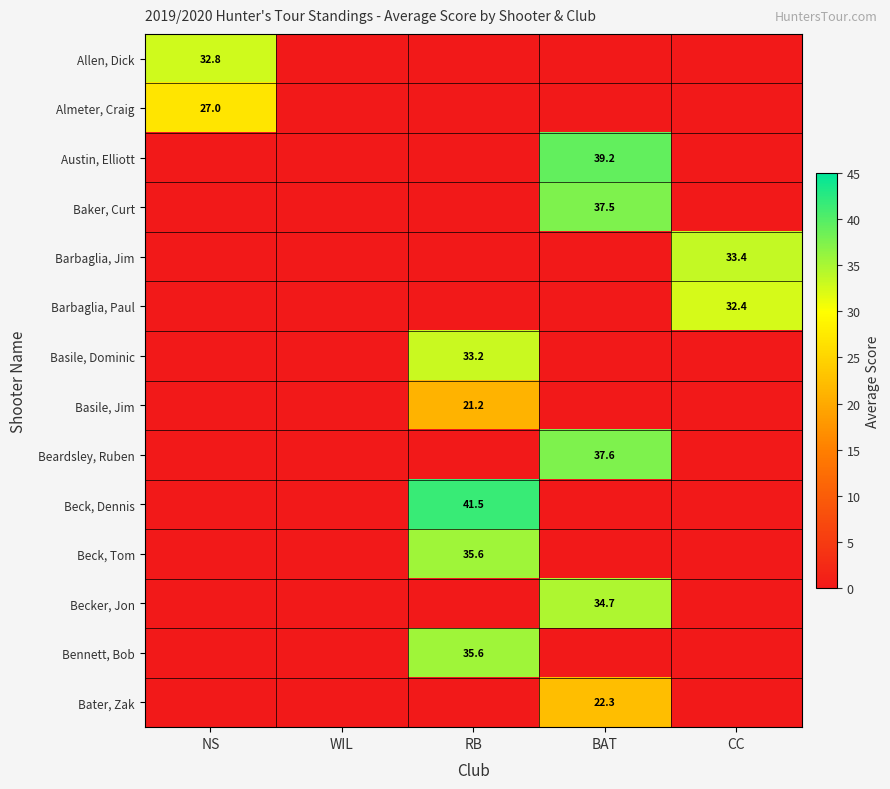

Which has a higher value, NS or WIL?

NS